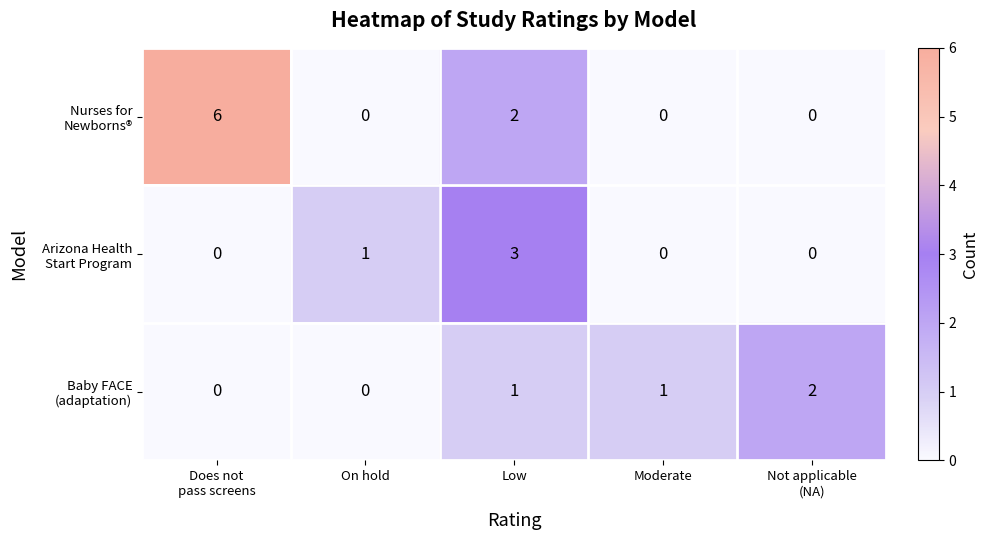

How many series are shown in this chart?

3